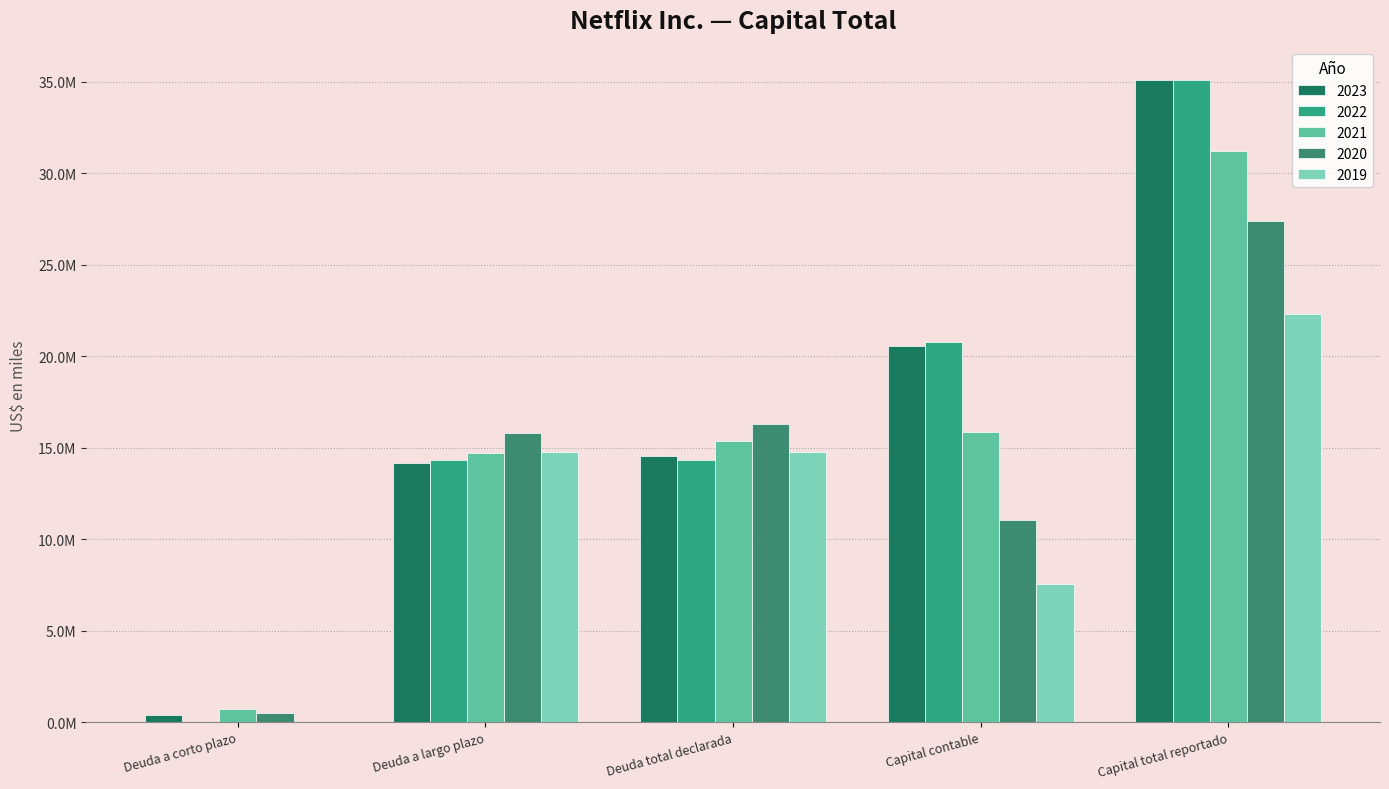

What are all the series names shown in the legend?

2023, 2022, 2021, 2020, 2019